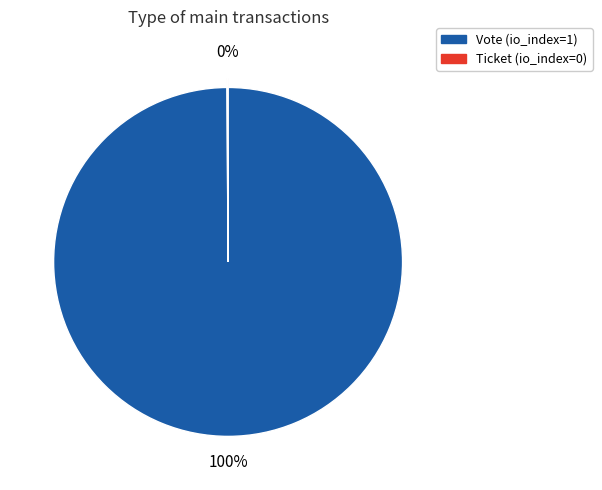

To the nearest percent, what is the average slice percentage?

50%